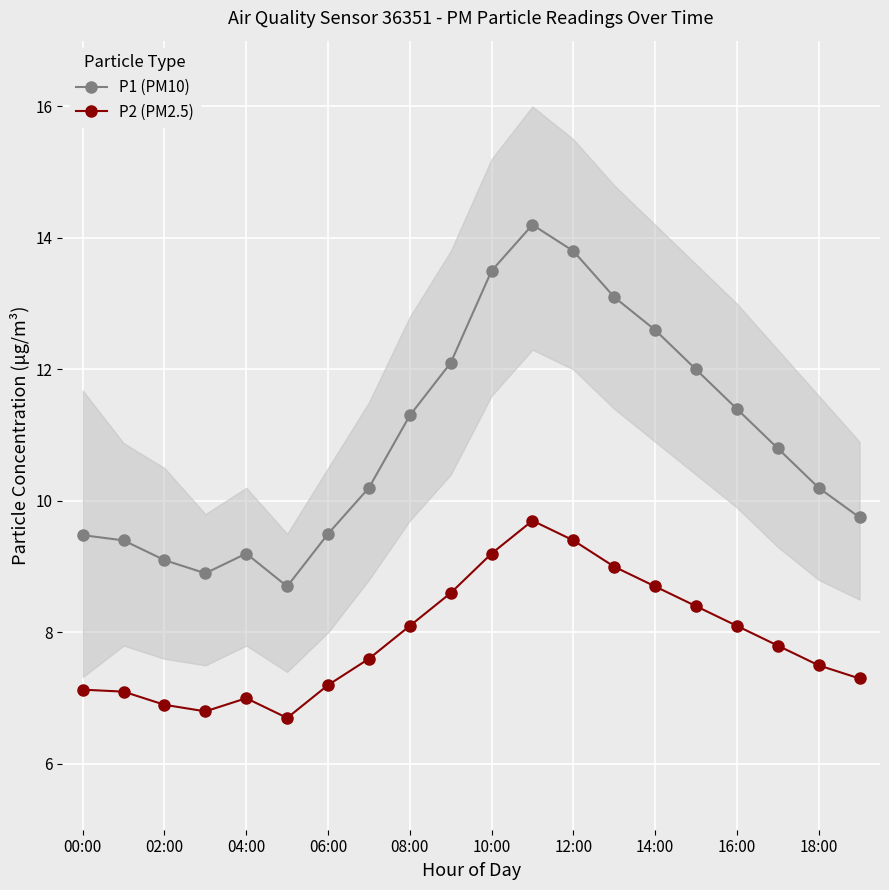

What is the difference between the maximum and minimum values in the P2 (PM2.5) series?

3.0